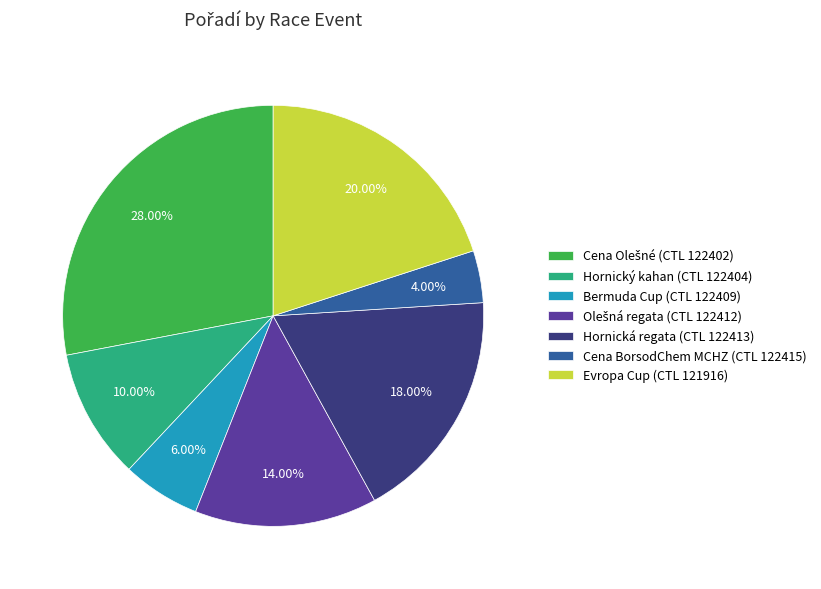

Which has a higher value, Hornická regata (CTL 122413) or Bermuda Cup (CTL 122409)?

Hornická regata (CTL 122413)